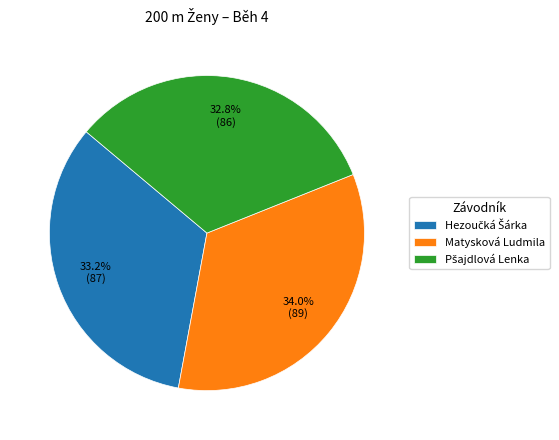

Is there any slice that represents more than half of the pie?

No